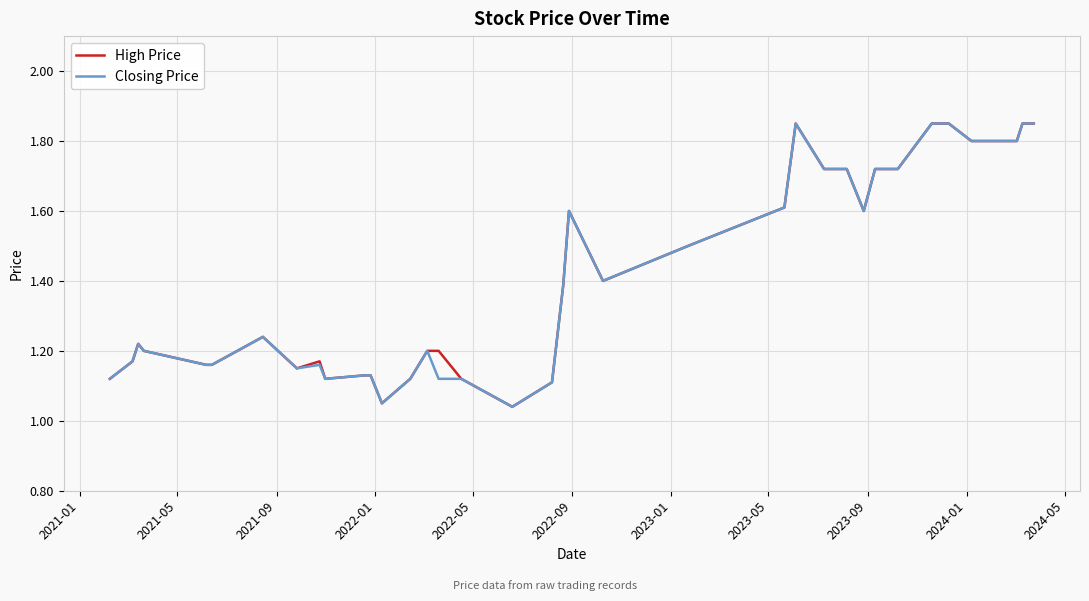

What is the value of the High Price point at the 16th from the left?

1.2